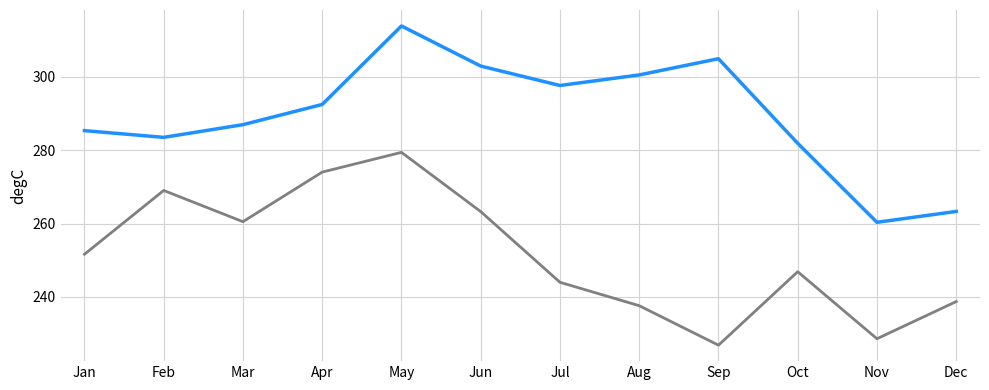

What is the total value across all series at Sep?

531.8